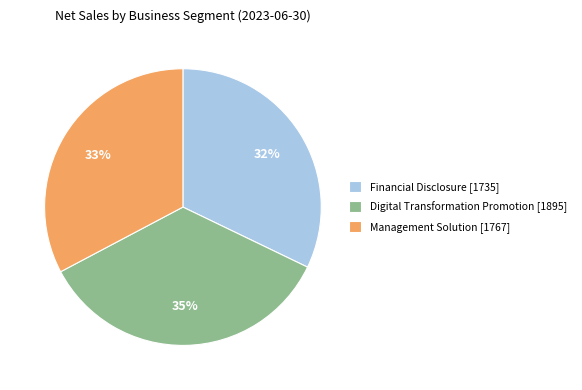

How many segments does this pie chart have?

3